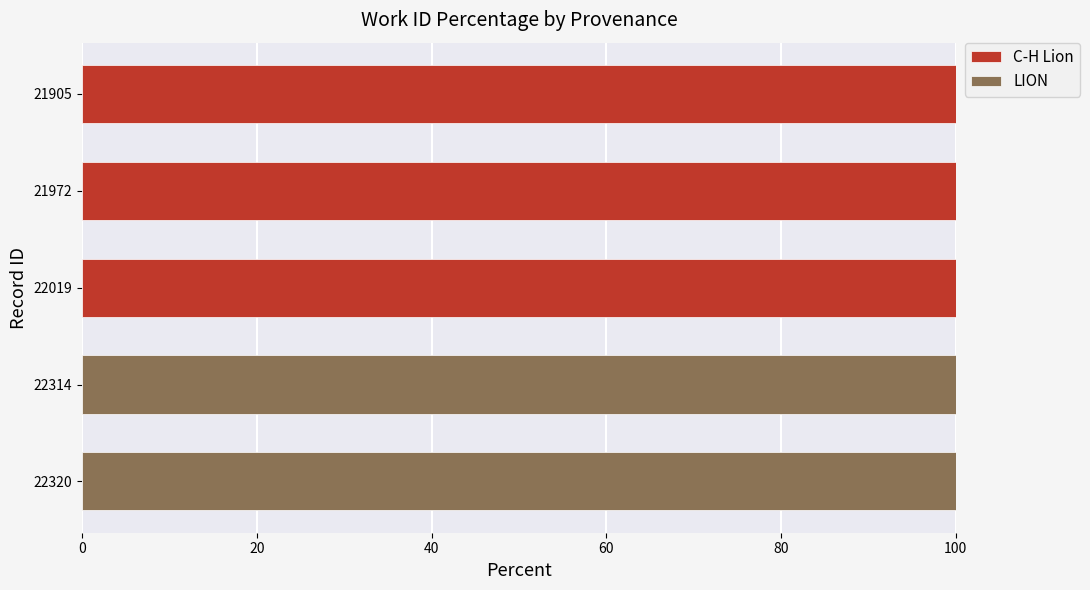

What is the total value across all series at 22320?

100